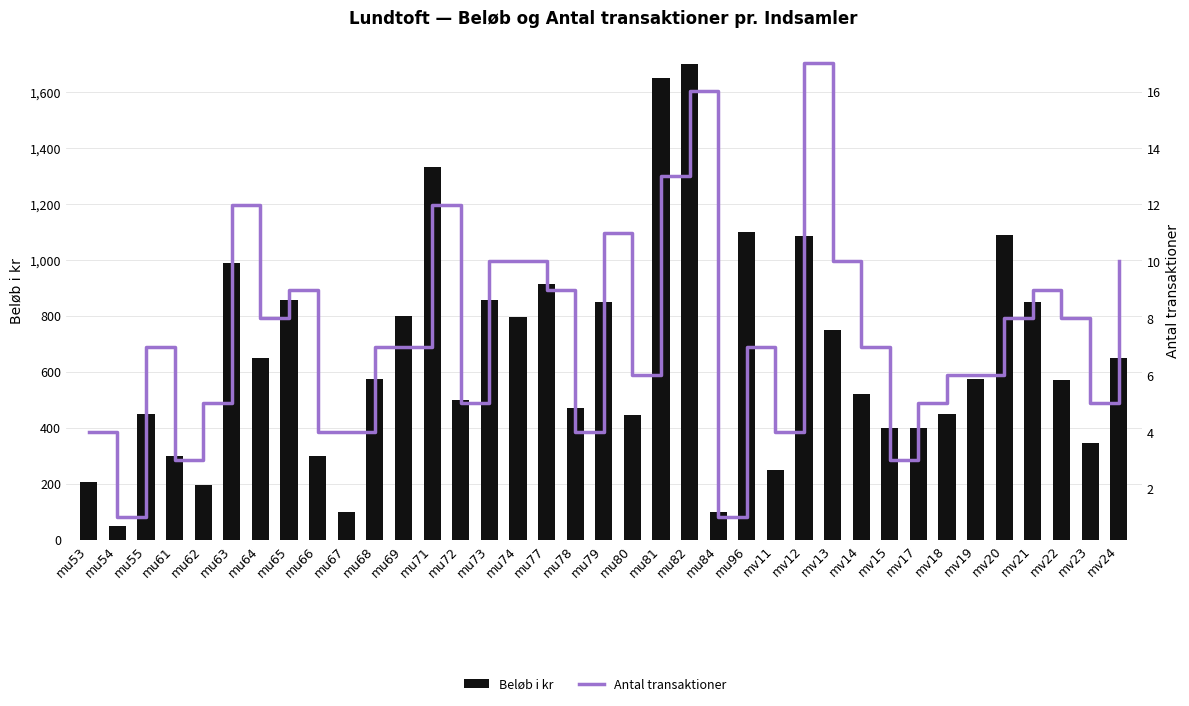

What is the label of the 12th bar from the left?

mu69